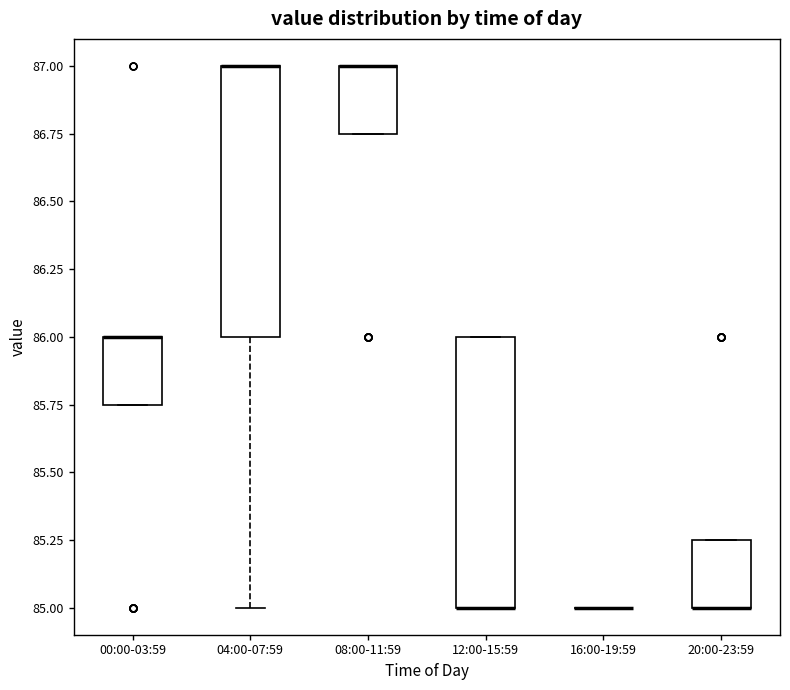

Where is the upper edge of the box for 00:00-03:59 on the y-axis? The values are not printed on the chart, so give them approximately, as read against the axis.

86.00